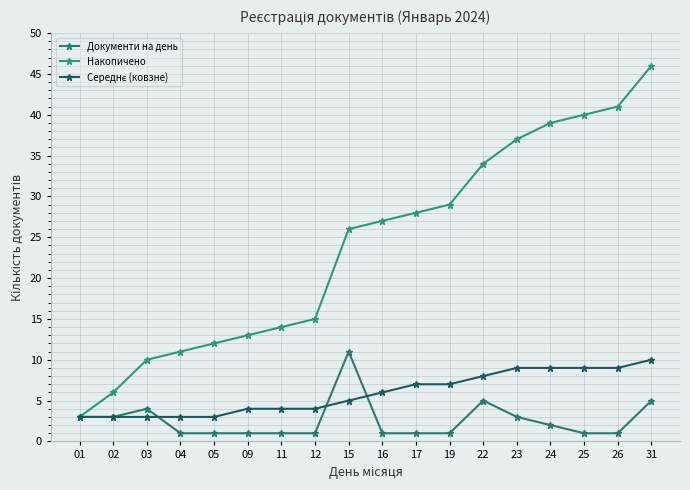

How many lines are shown in the chart?

3